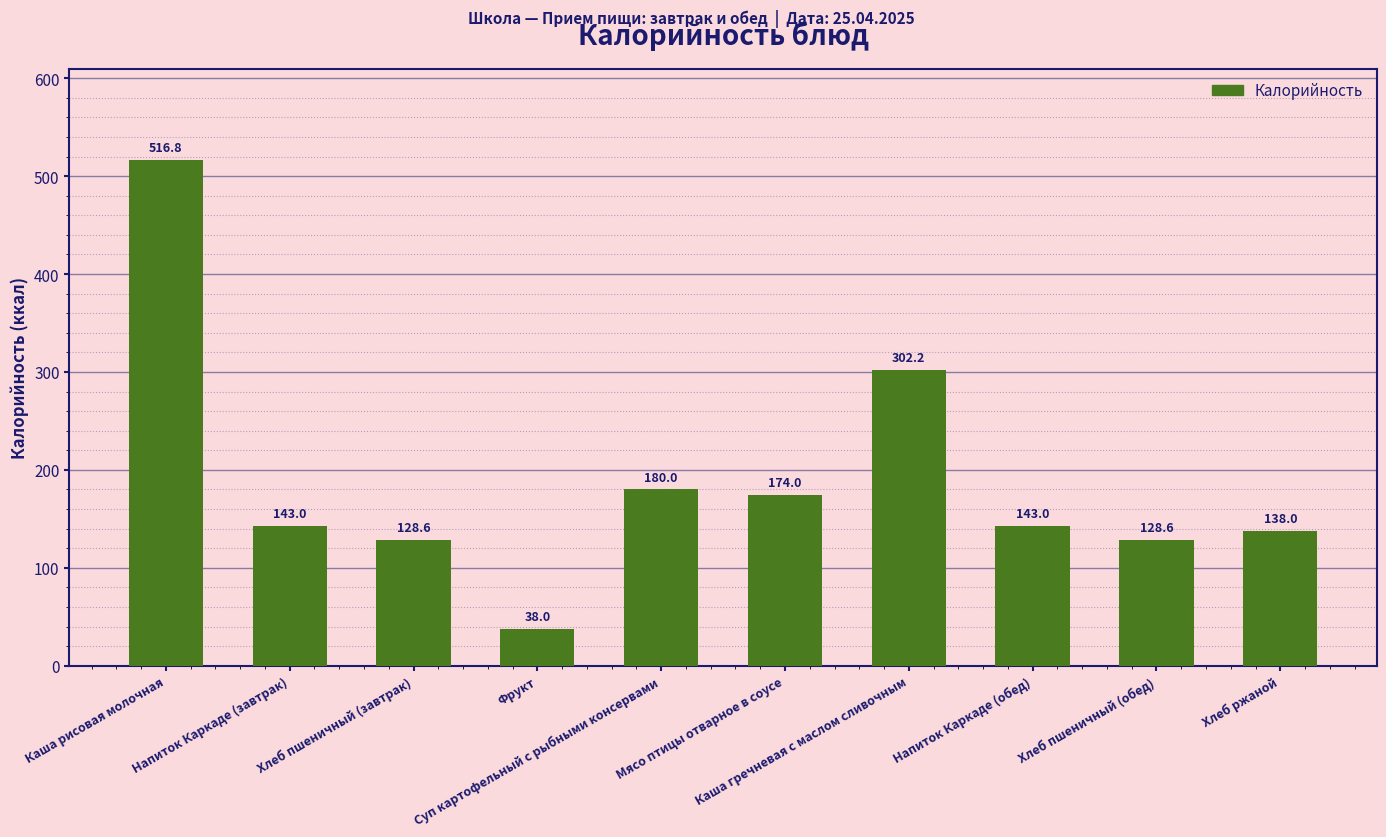

What is the difference between the second highest and minimum values?

264.2